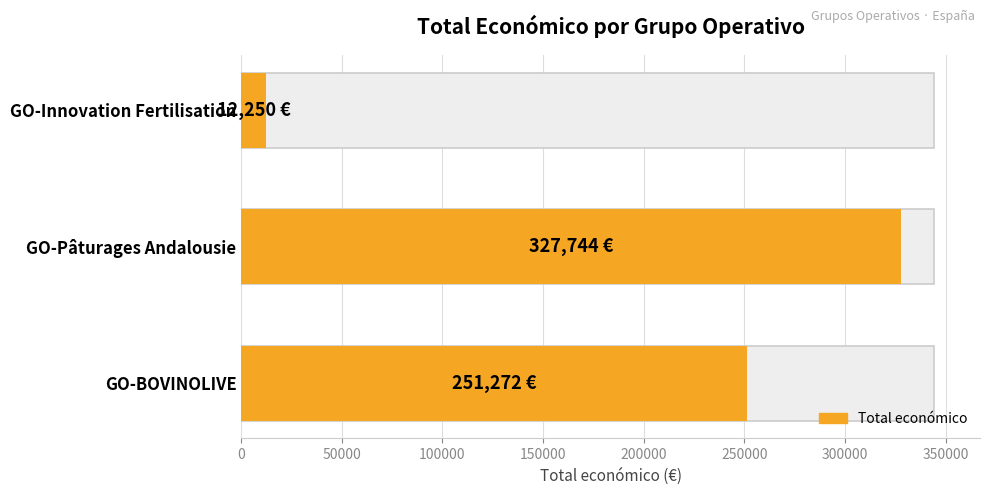

Reading left to right, extract all data points from this chart.

251272	327744	12250